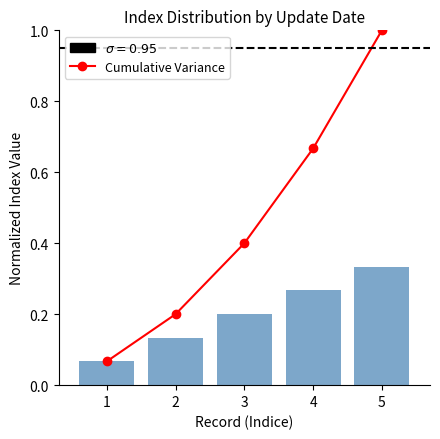

At 3, list the series in order from smallest to largest.

Indice (normalized), Cumulative Variance